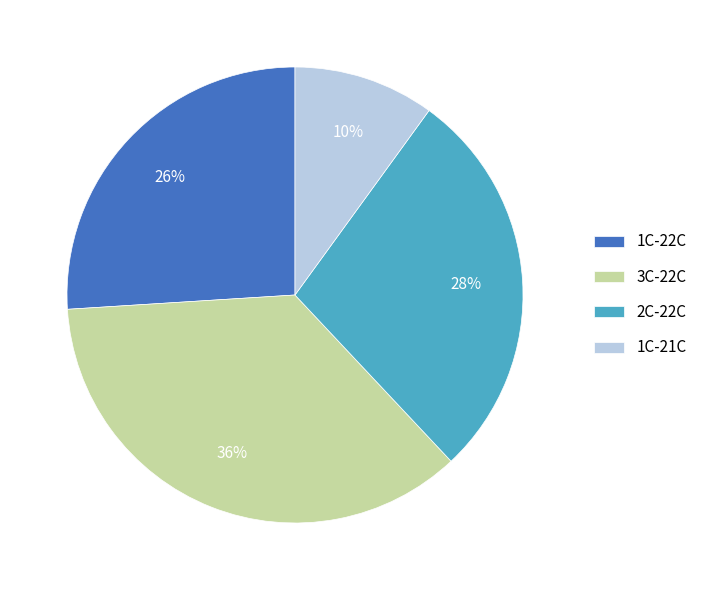

To the nearest percent, what portion does 1C-21C represent?

10%